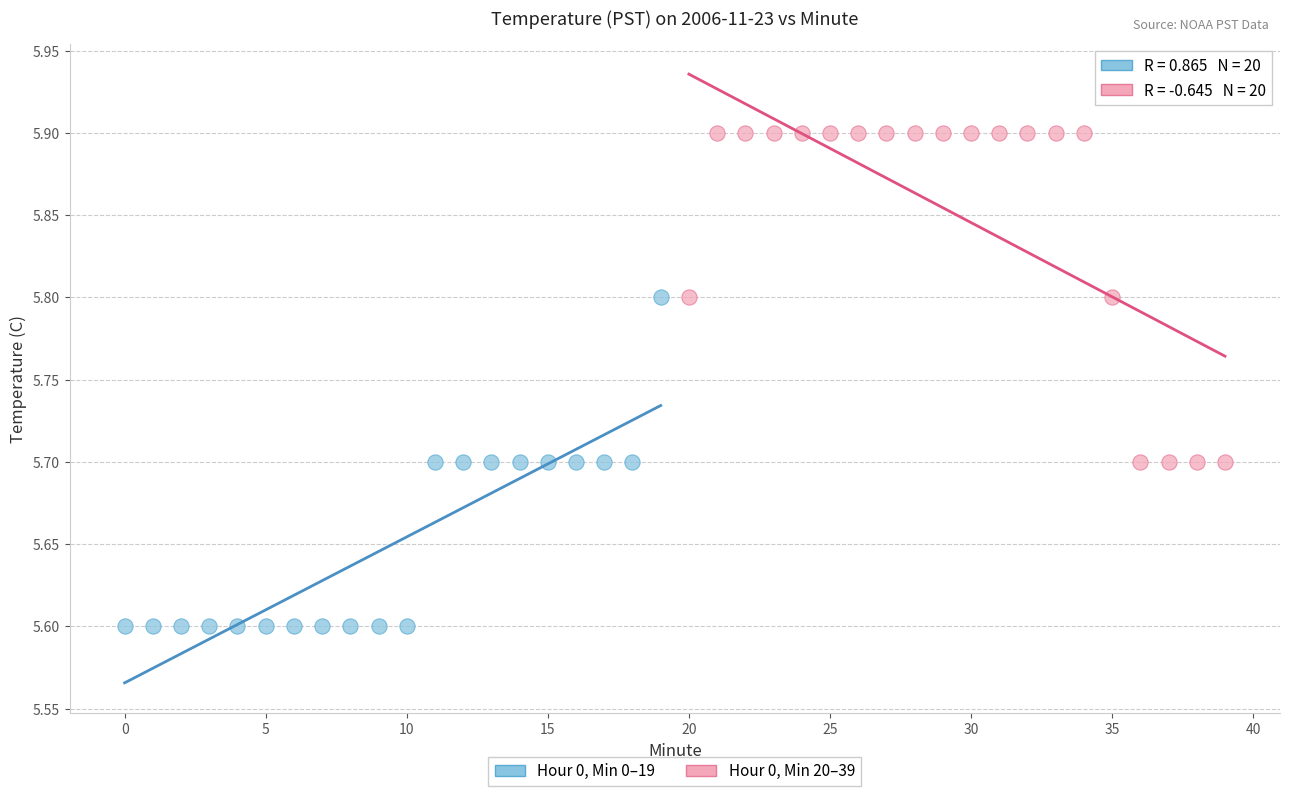

What are all the series names shown in the legend?

Hour 0, Min 0–19, Hour 0, Min 20–39